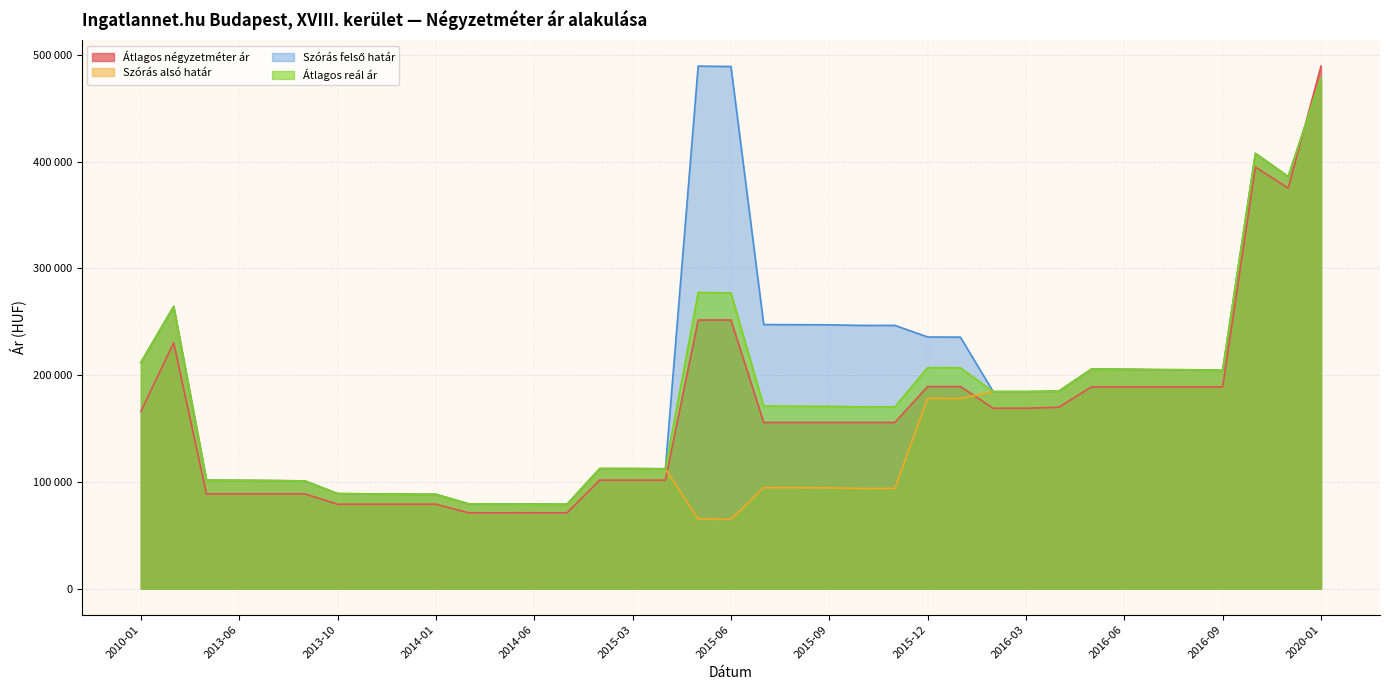

In Átlagos négyzetméter ár, how many points are lower than both neighbors (excluding endpoints)?

1